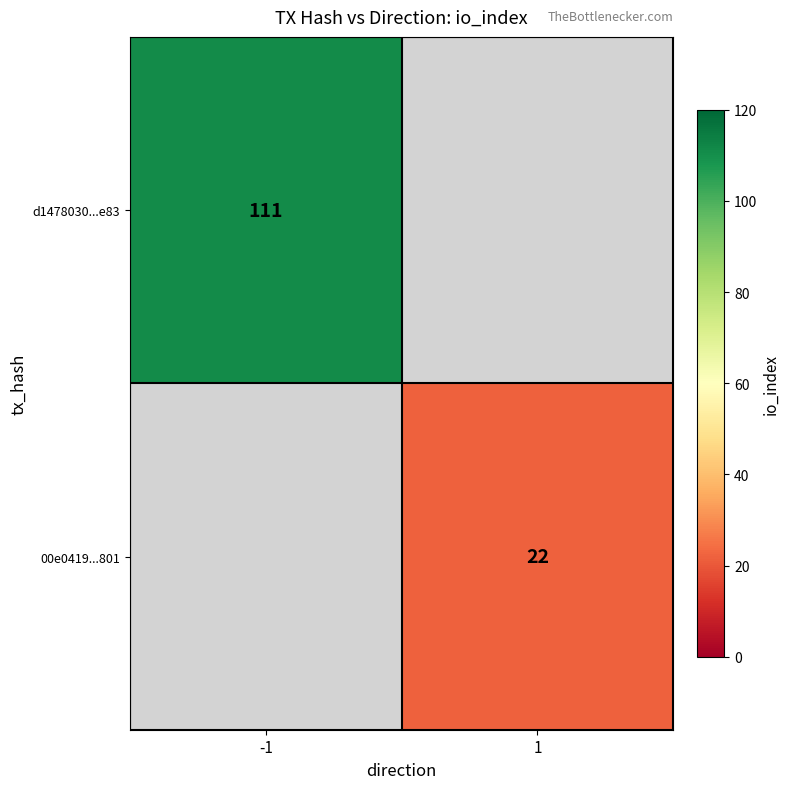

Rank the series by their average value, from highest to lowest.

d1478030...e83, 00e0419...801